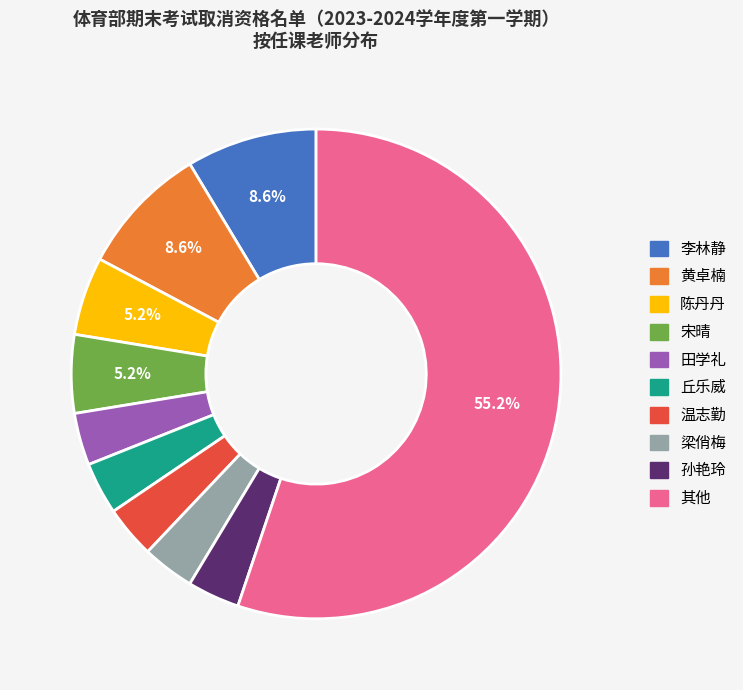

Does any single category account for the majority?

Yes